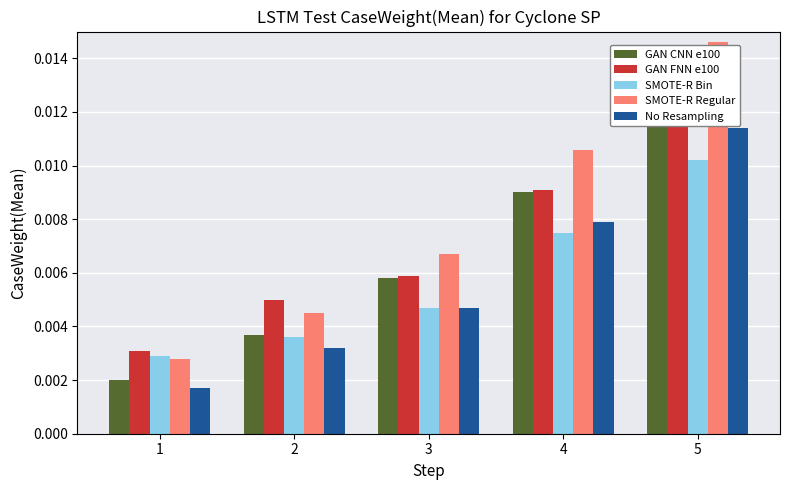

What are all the series names shown in the legend?

GAN CNN e100, GAN FNN e100, SMOTE-R Bin, SMOTE-R Regular, No Resampling